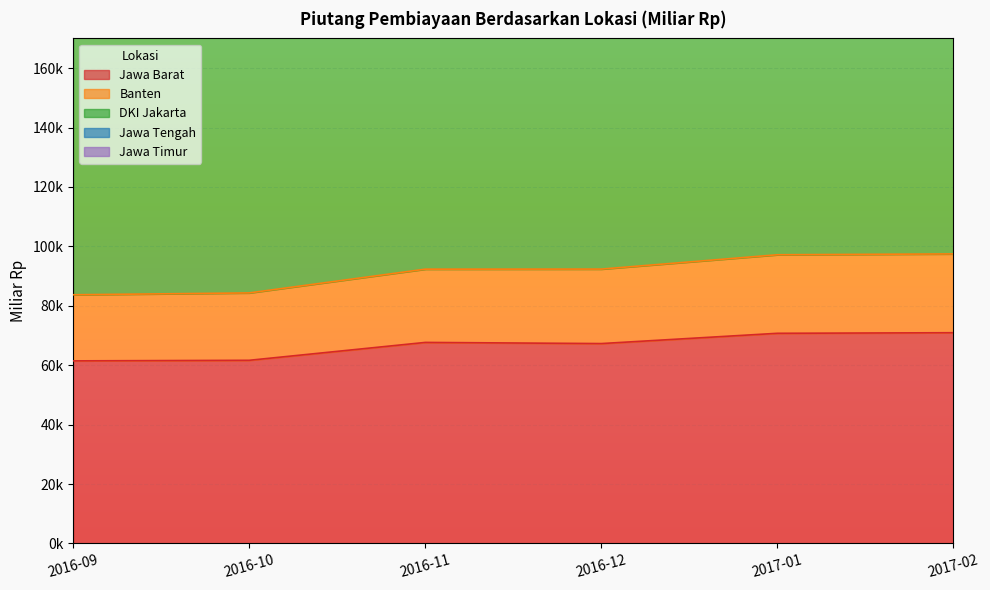

Is the value of Jawa Barat at 2016-09 greater than the value of Banten at 2017-02?

No